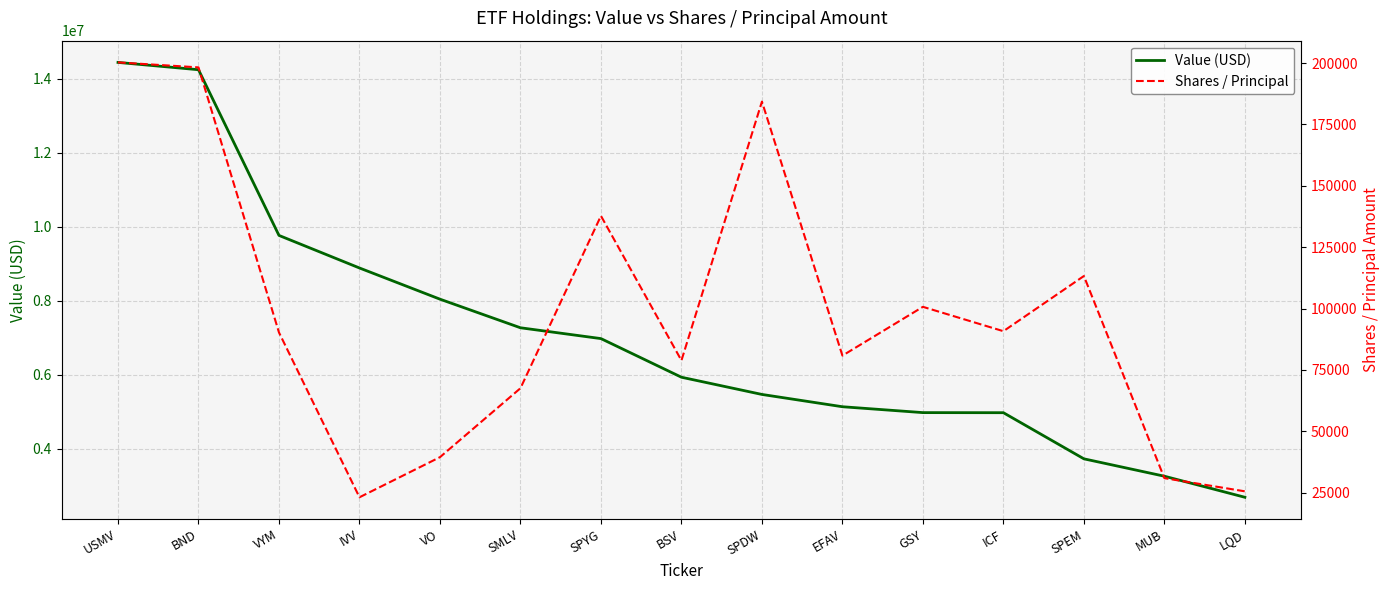

Is the value of Value (USD) at LQD greater than the value of Shares / Principal at GSY?

Yes